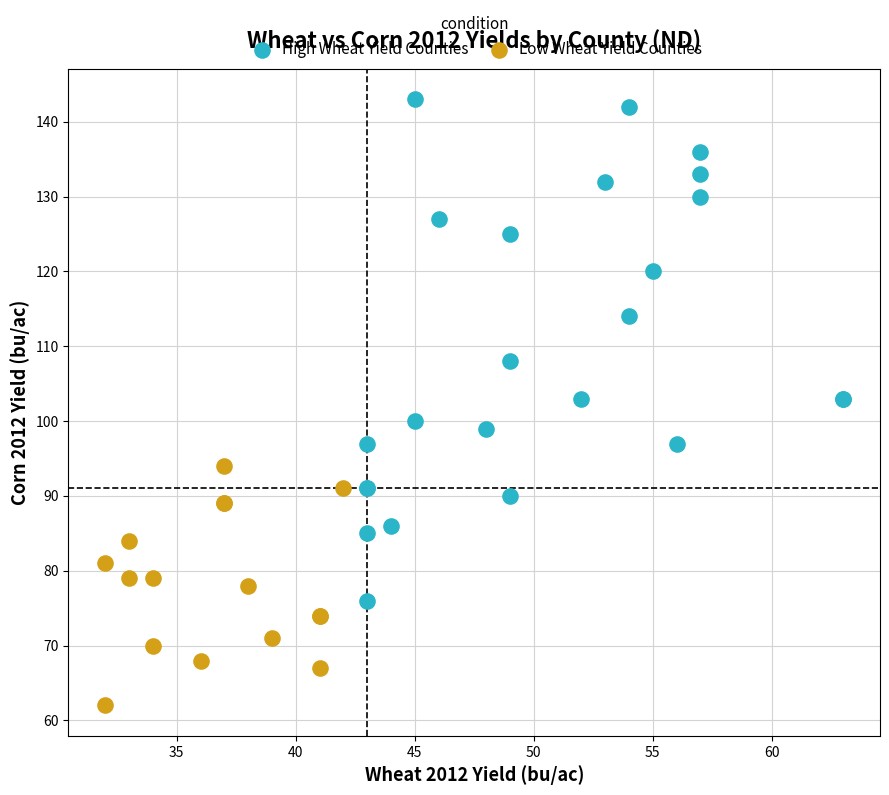

What are all the series names shown in the legend?

High Wheat Yield Counties, Low Wheat Yield Counties